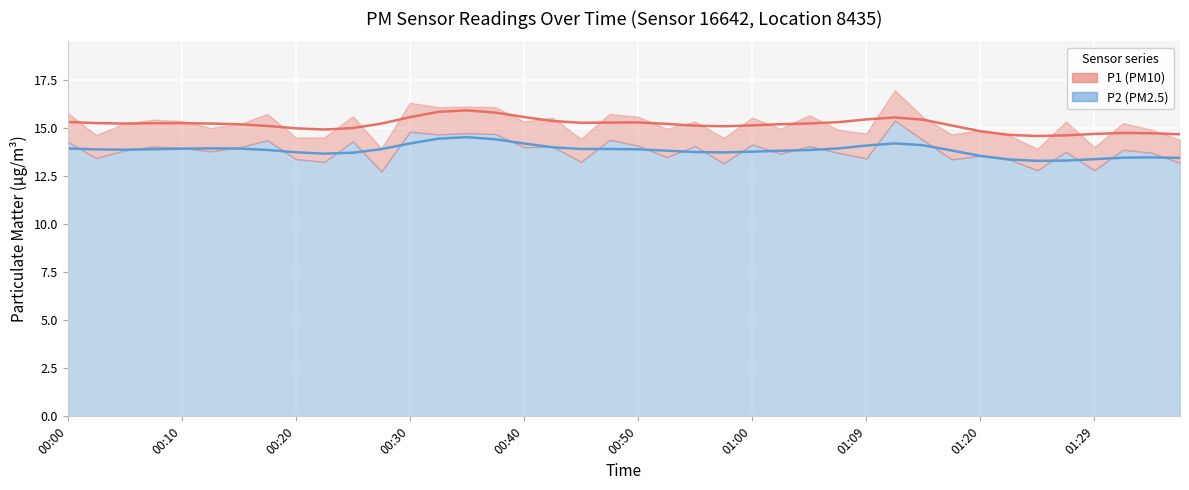

What is the sum of the P2 values at 00:52 and 00:20?

26.9